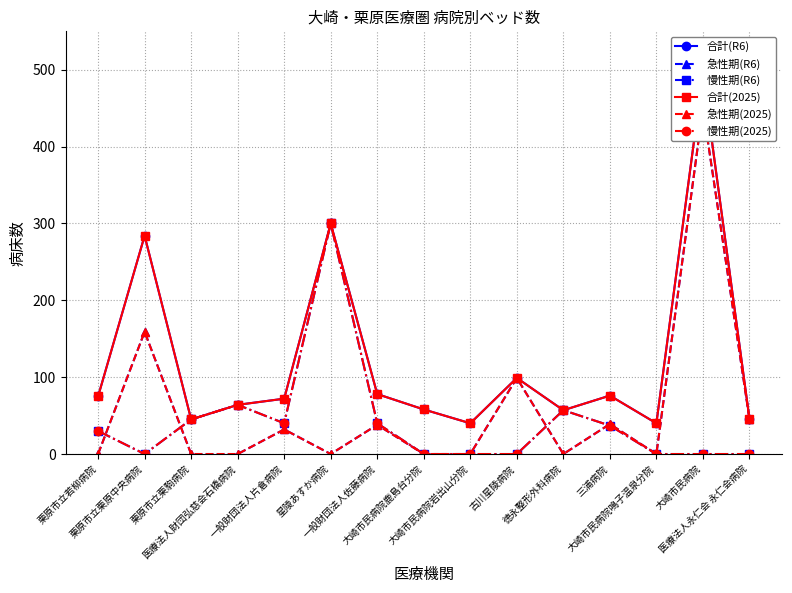

Rank the series by their maximum value, from highest to lowest.

合計(R6), 合計(2025), 急性期(R6), 急性期(2025), 慢性期(R6), 慢性期(2025)